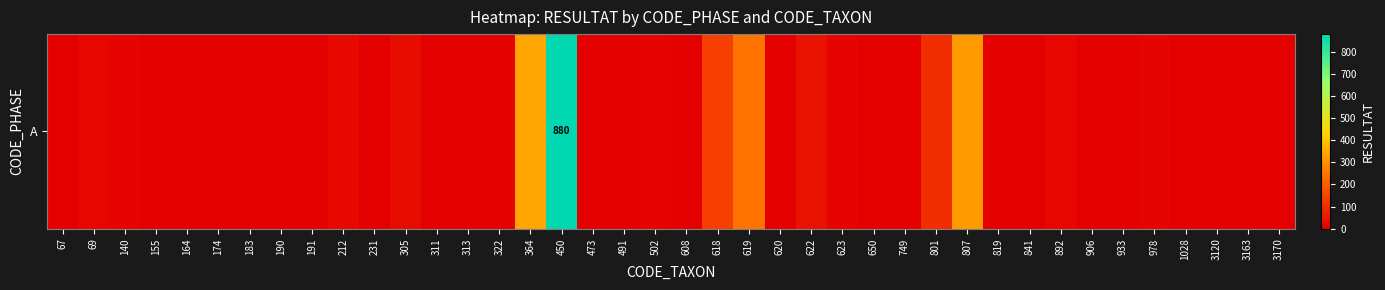

At which label is the value closest to 440?

364